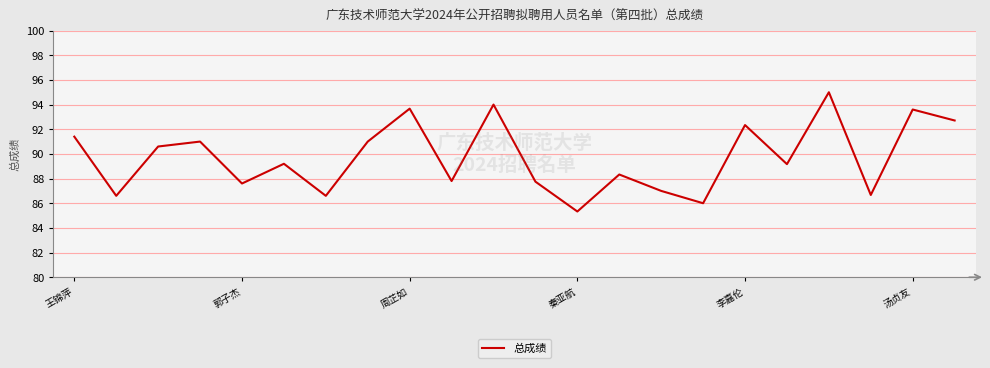

What is the difference between the maximum and minimum values?

9.7